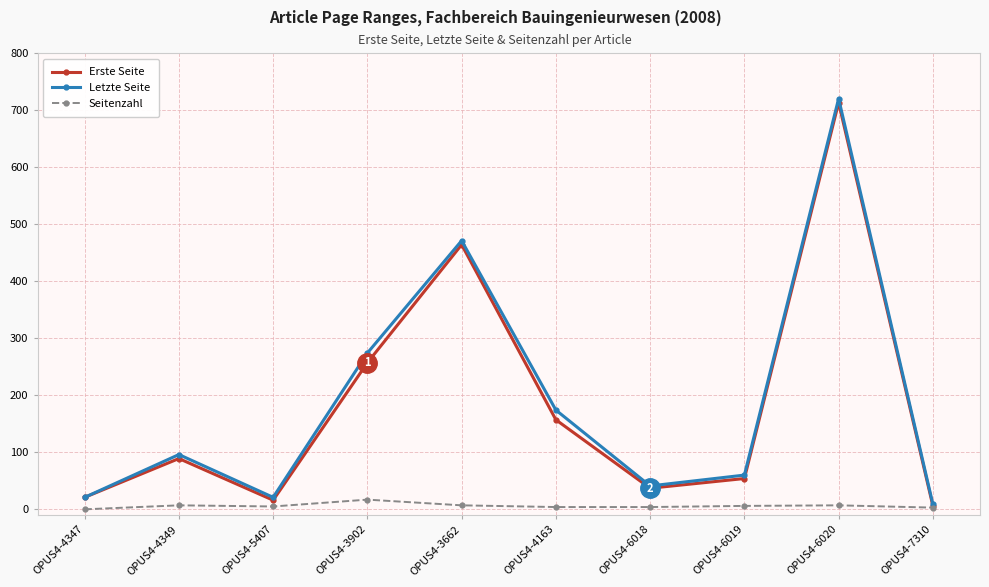

Is it true that Erste Seite equals 241 at OPUS4-4163?

False